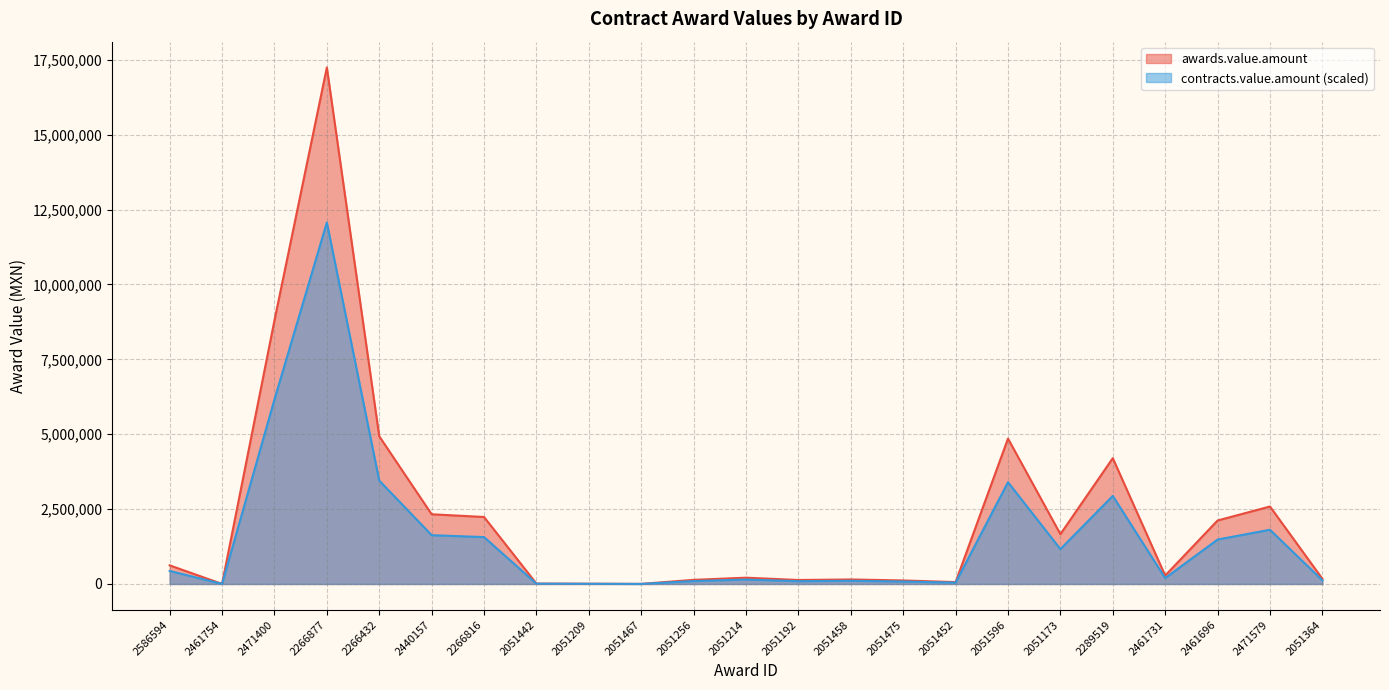

What is the difference between the awards.value.amount values at 2051364 and 2051458?

22850.0